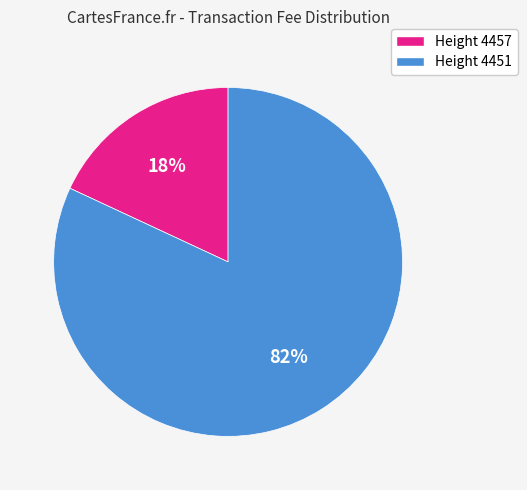

What percentage is the Height 4457 slice, to the nearest percent?

18%